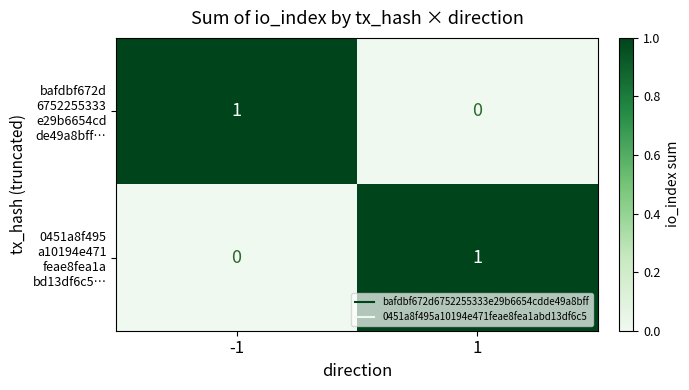

Count the number of categories in the chart.

2